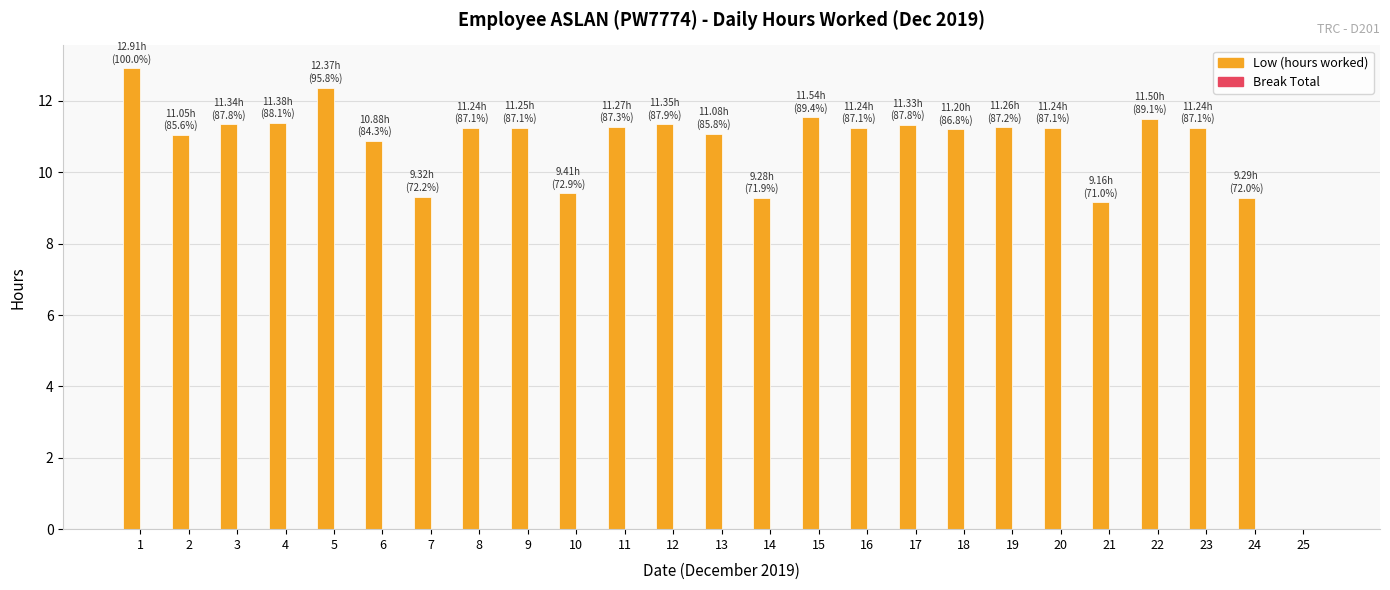

What is the greatest value displayed?

12.9